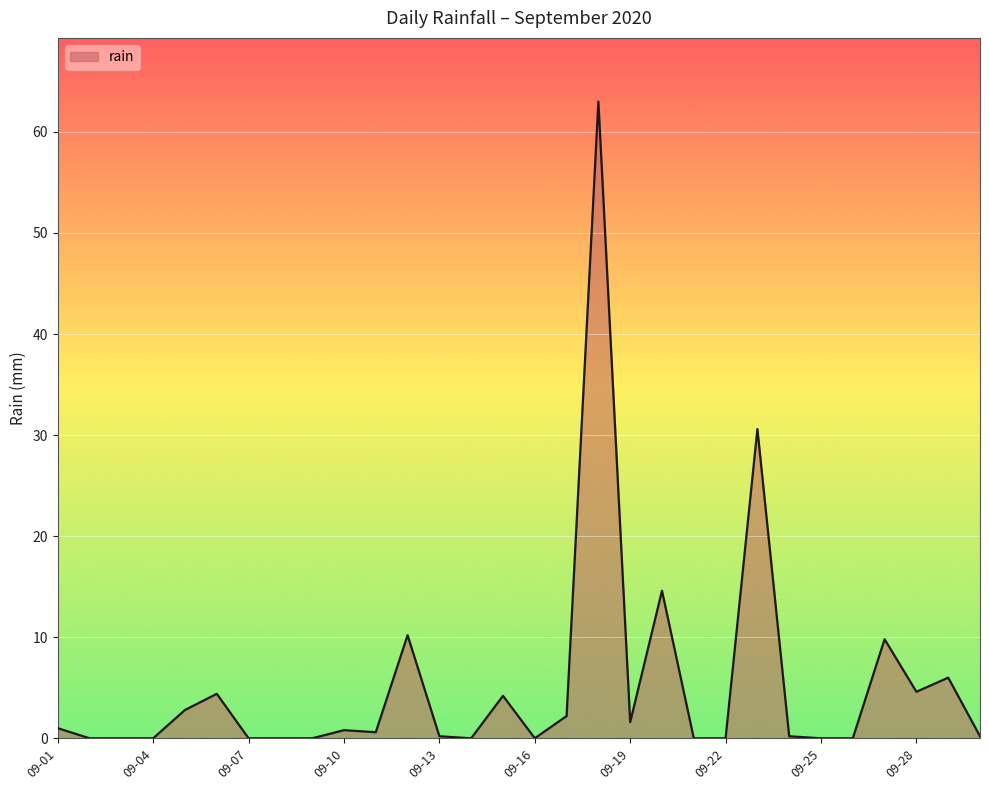

What is the difference between the maximum and minimum values?

63.0